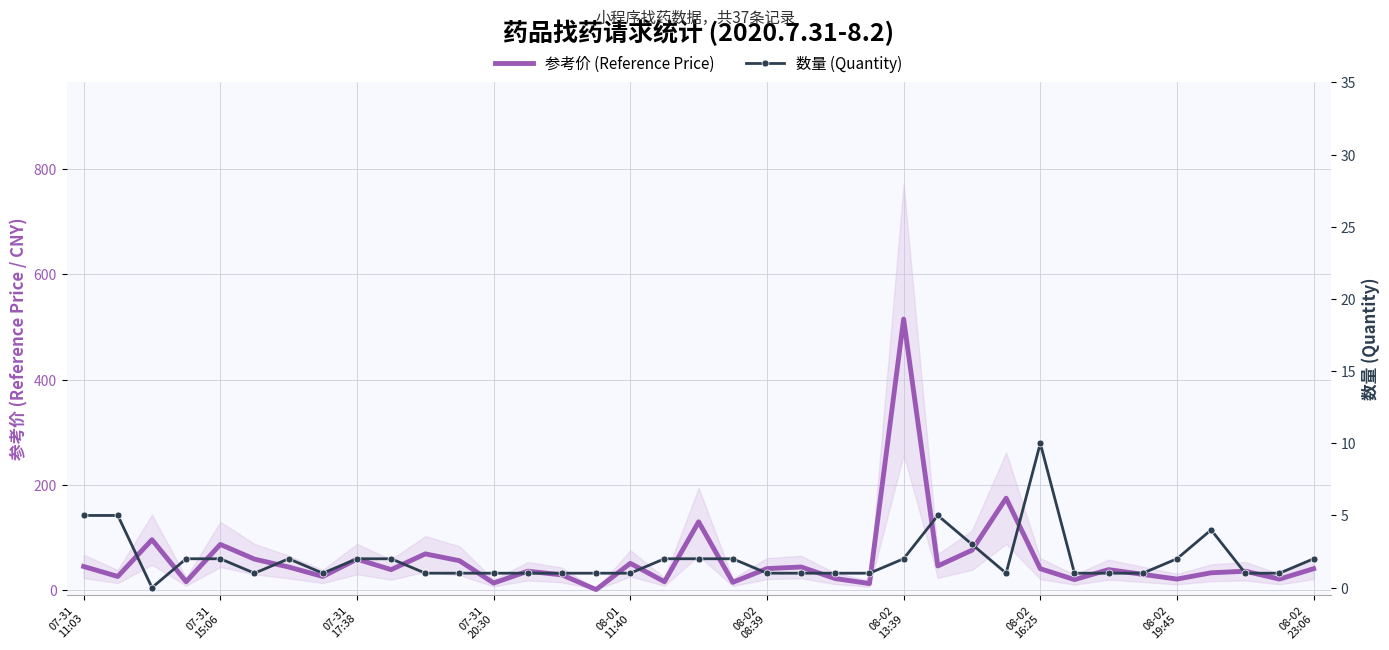

What is the total value across all series at 11?

56.0